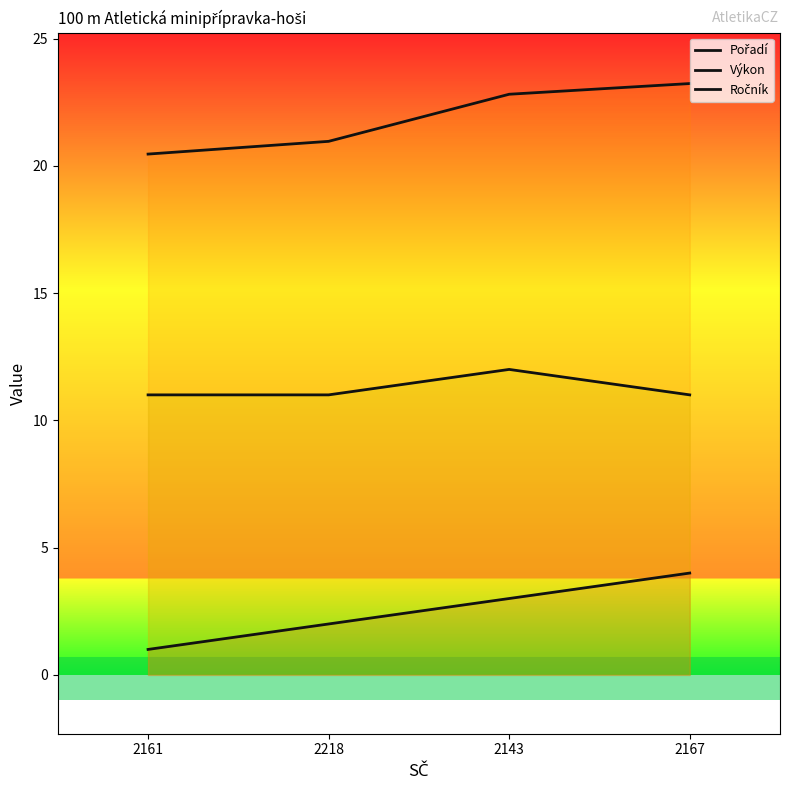

Rank the series by their maximum value, from highest to lowest.

Výkon, Ročník, Pořadí